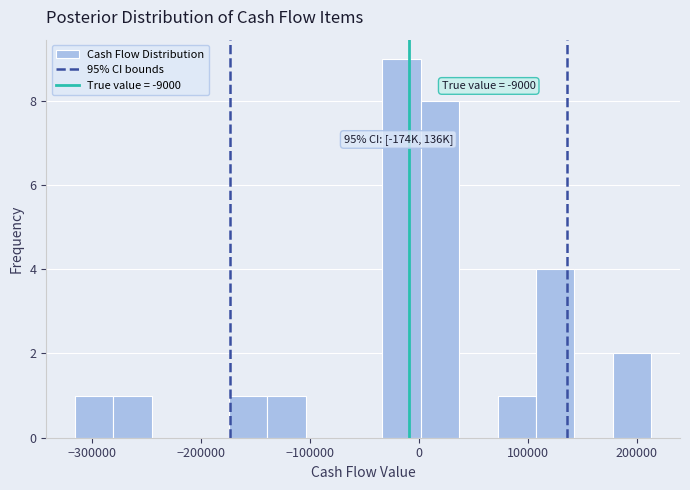

Read against the x-axis, roughly where is the centre of the tallest bar?

-20000